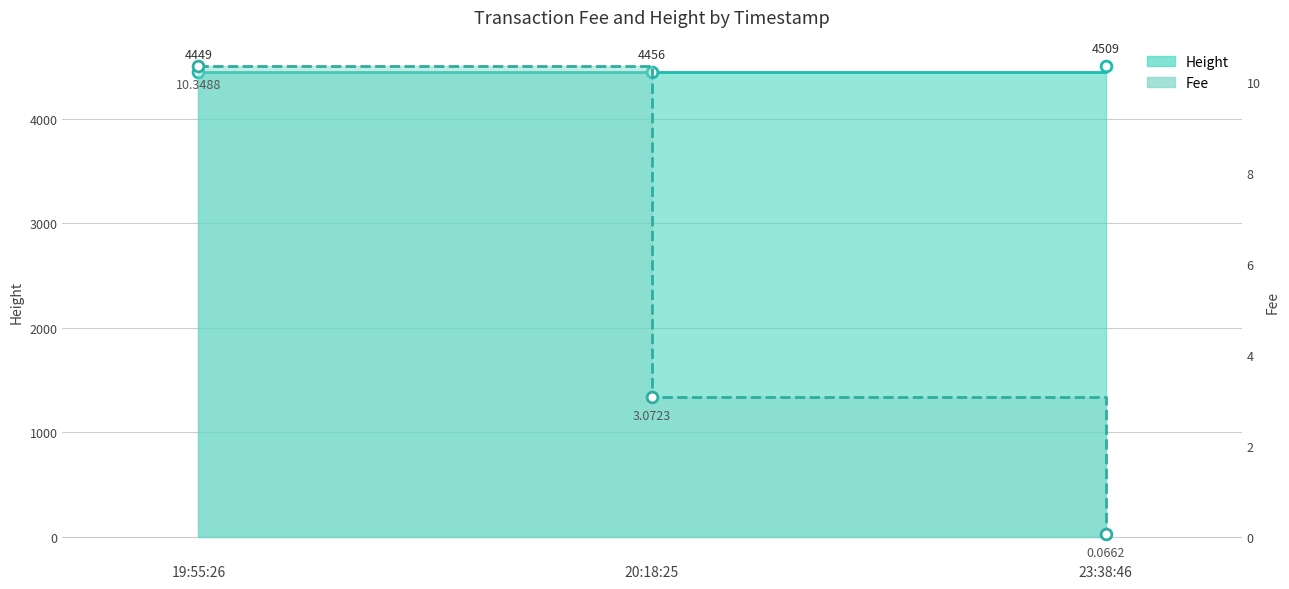

Which series has the widest spread of Y values?

Height